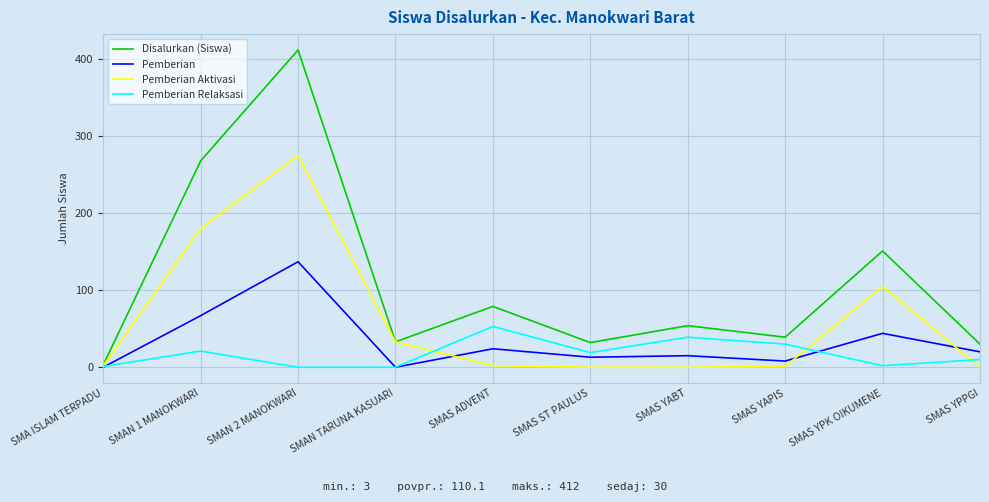

What is the sum of the Pemberian Aktivasi values at SMAN TARUNA KASUARI and SMAN 1 MANOKWARI?

213